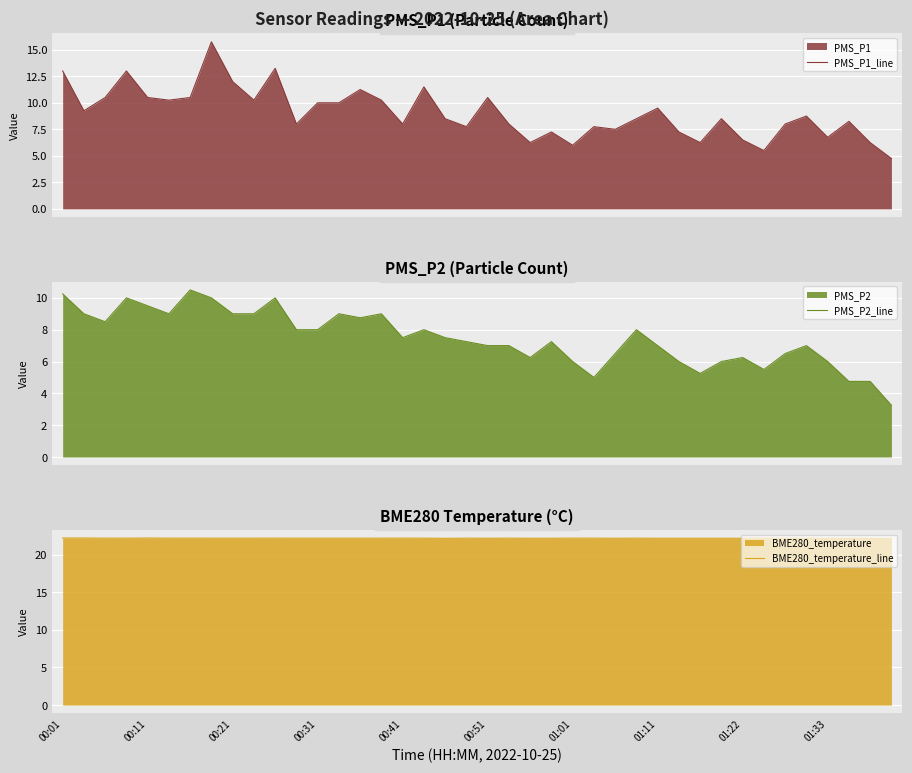

Rank the series at 29 from highest to lowest value.

BME280_temperature_line, PMS_P1_line, PMS_P2_line